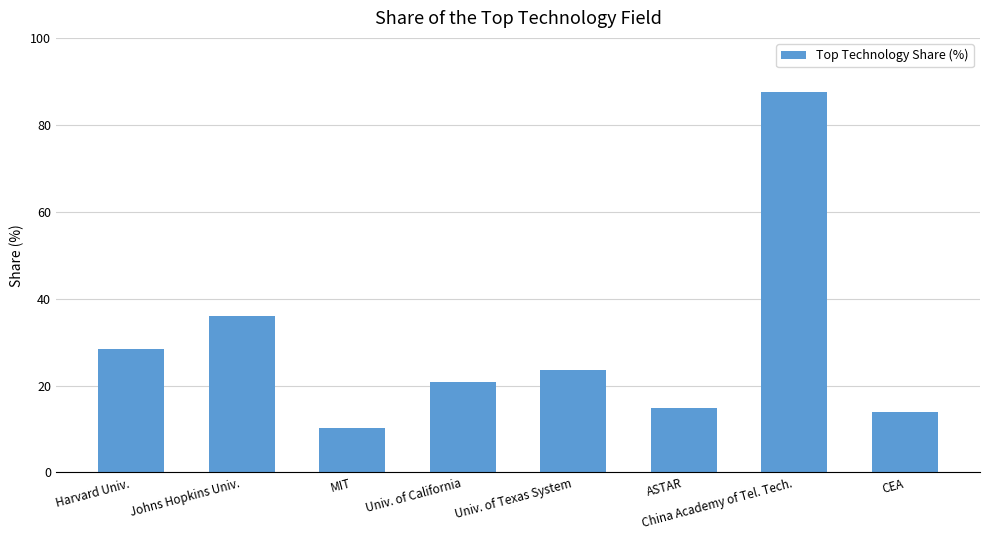

What is the value of the 8th bar from the left?

14.0